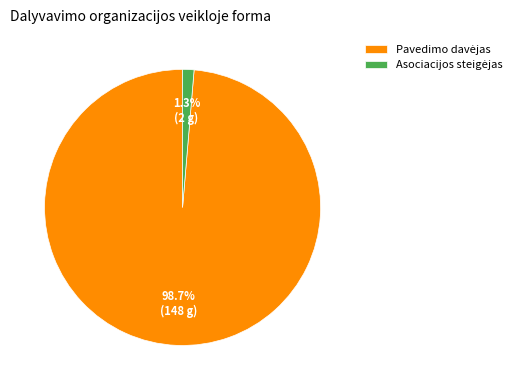

Do Pavedimo davėjas and Asociacijos steigėjas together represent more than half of the pie?

Yes